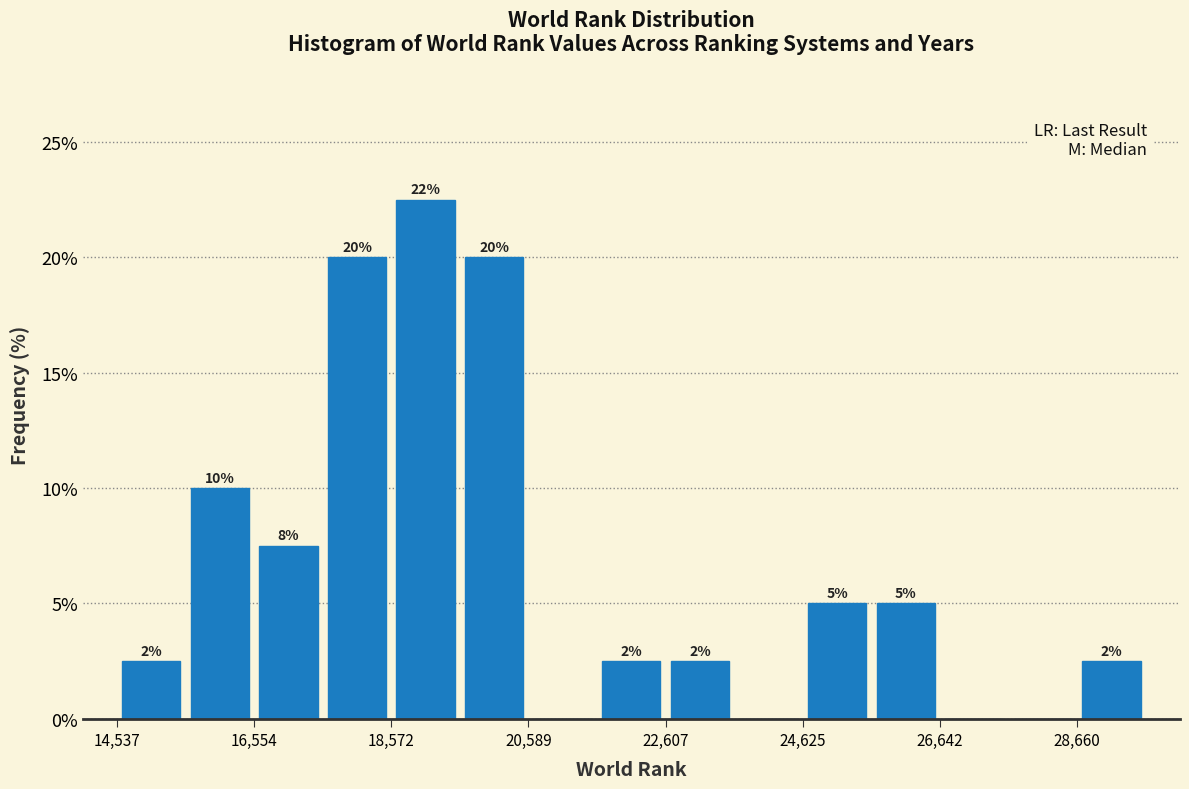

Around what value on the x-axis is the tallest bar? Give the approximate position of its centre, as read against the axis.

19000